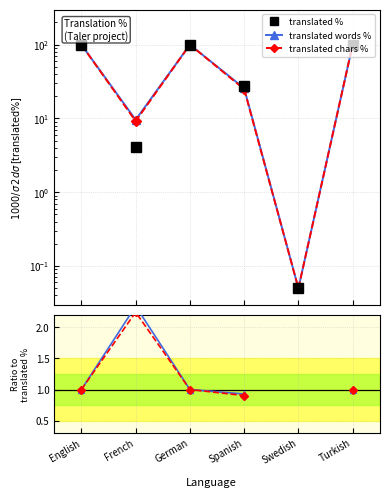

What is the smallest value displayed?

0.1